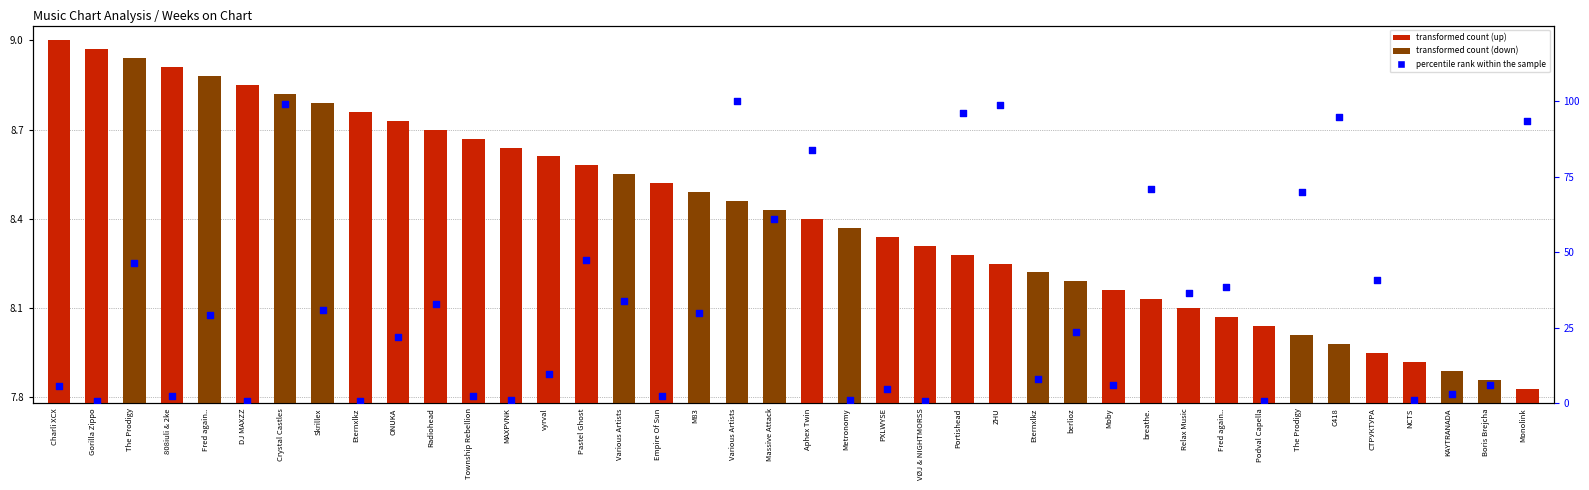

Is the value of transformed count at berlioz greater than the value of percentile rank within the sample at The Prodigy?

No